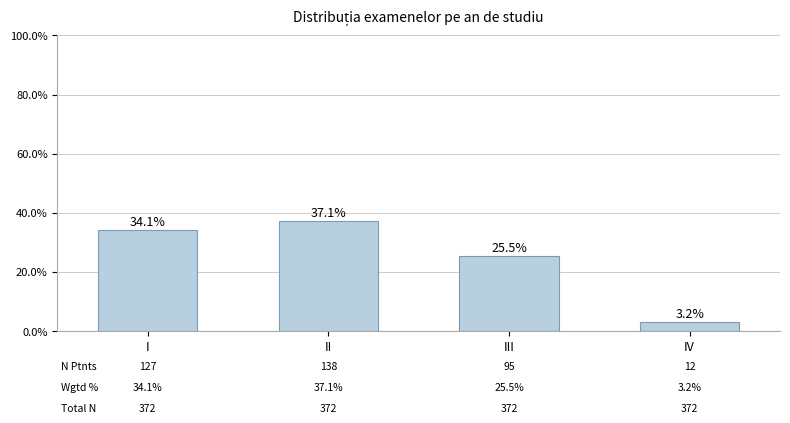

List the labels in order of value, smallest first.

IV, III, I, II